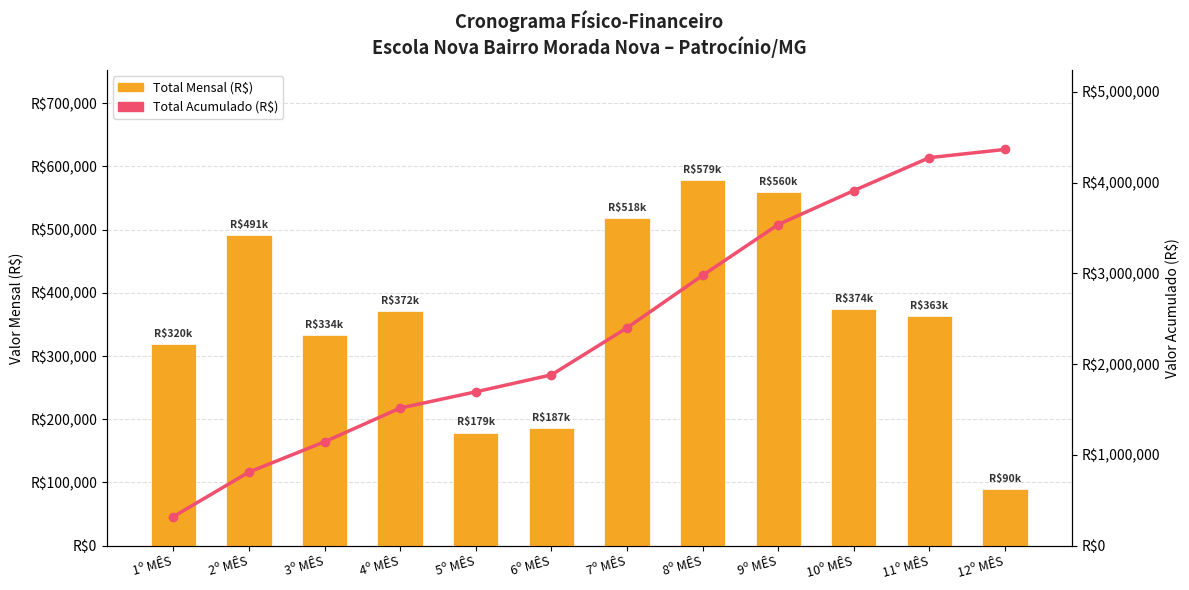

The TOTAL ACUMULADO series shows 1144320.9 at 3º MÊS. True or false?

True